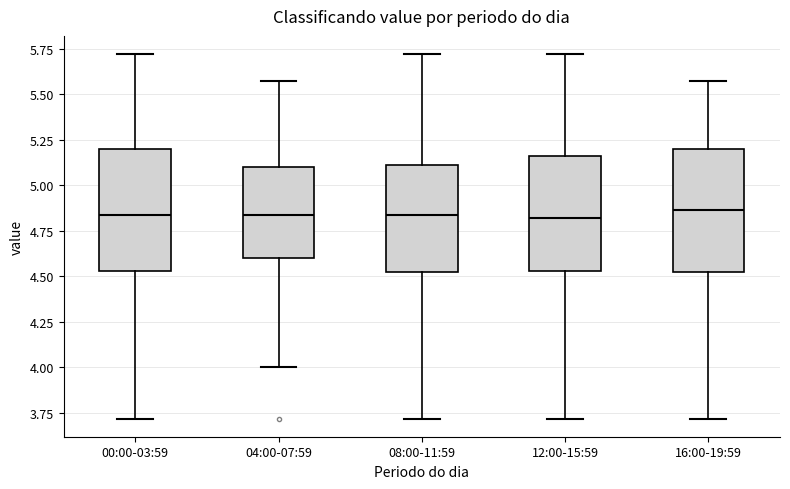

Reading left to right, read every box against the y-axis: the position of its median line, the range the box covers, and the ends of its whiskers. The values are not printed on the chart, so give them approximately, as read against the axis.

00:00-03:59: median 4.85, box 4.55 to 5.20, whiskers 3.70 to 5.70
04:00-07:59: median 4.85, box 4.60 to 5.10, whiskers 4.00 to 5.55
08:00-11:59: median 4.85, box 4.50 to 5.10, whiskers 3.70 to 5.70
12:00-15:59: median 4.80, box 4.55 to 5.15, whiskers 3.70 to 5.70
16:00-19:59: median 4.85, box 4.50 to 5.20, whiskers 3.70 to 5.55